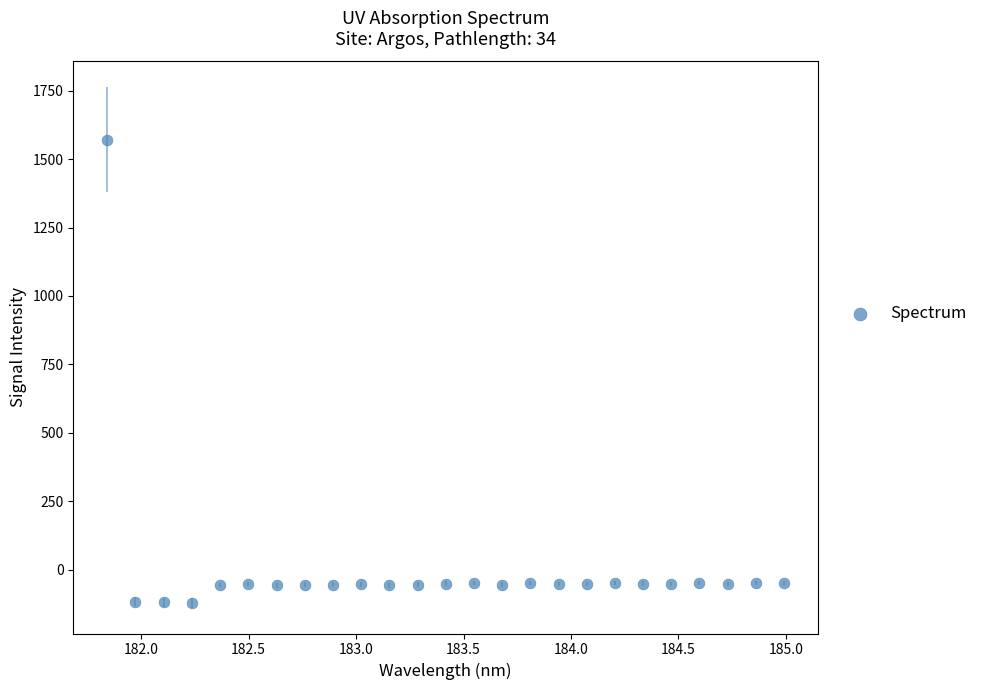

What is the range of X values (max minus min)?

3.1